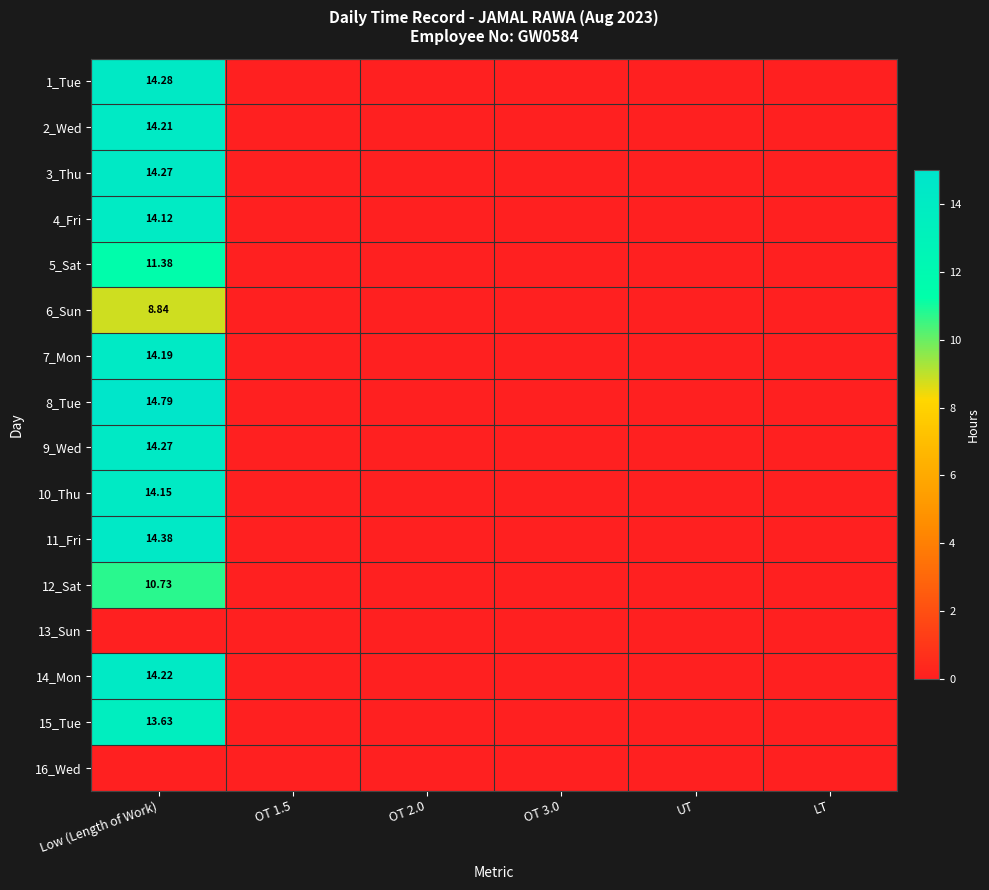

How many values in the 6_Sun series exceed 0?

1